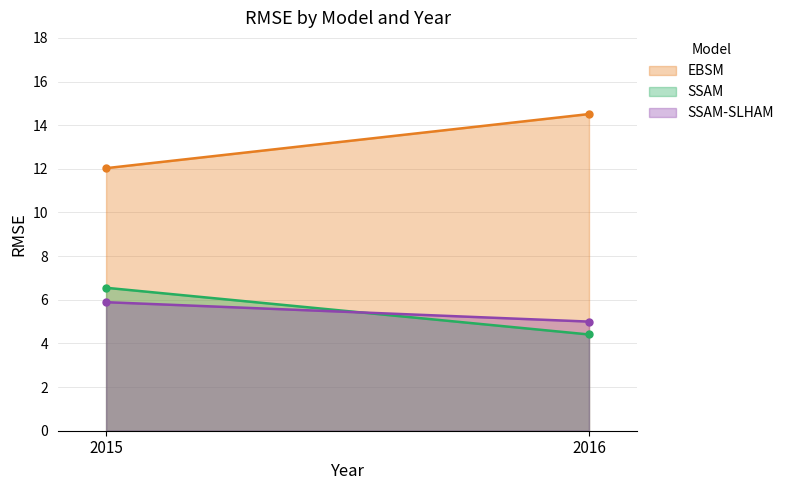

What is the value of the SSAM-SLHAM point at the 2nd from the left?

5.0